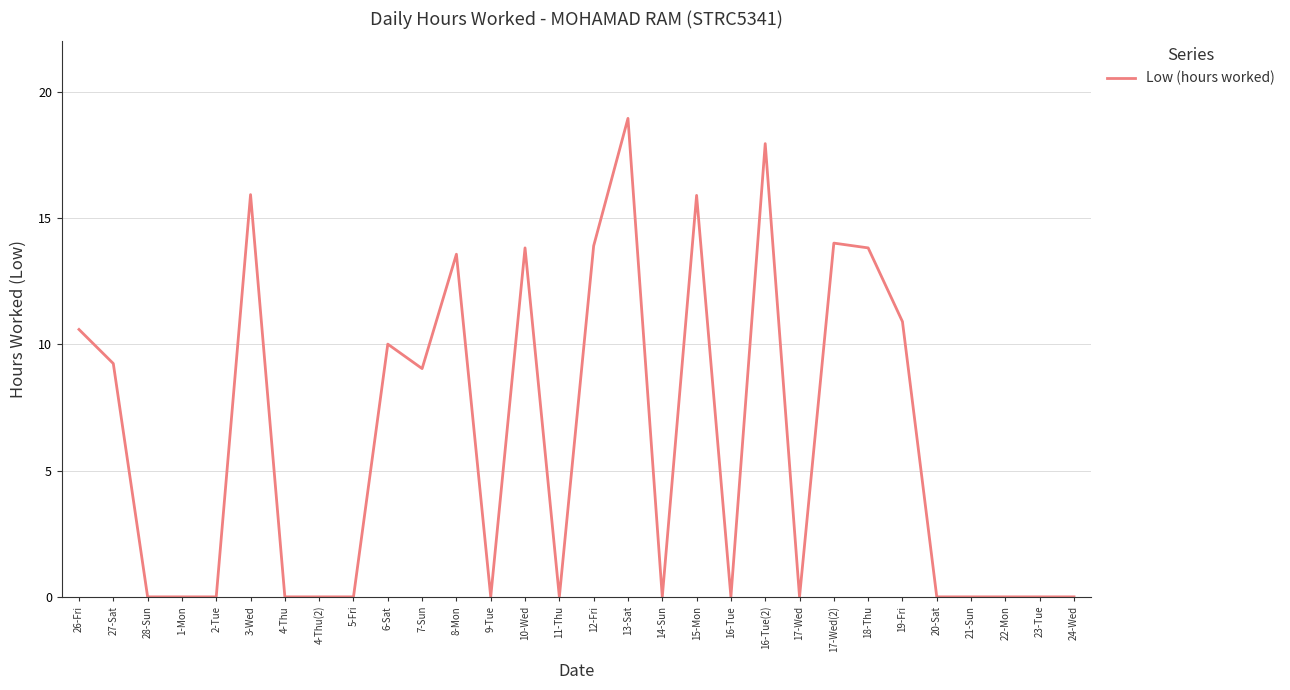

True or false: the data shows 13.8 at 10-Wed.

True